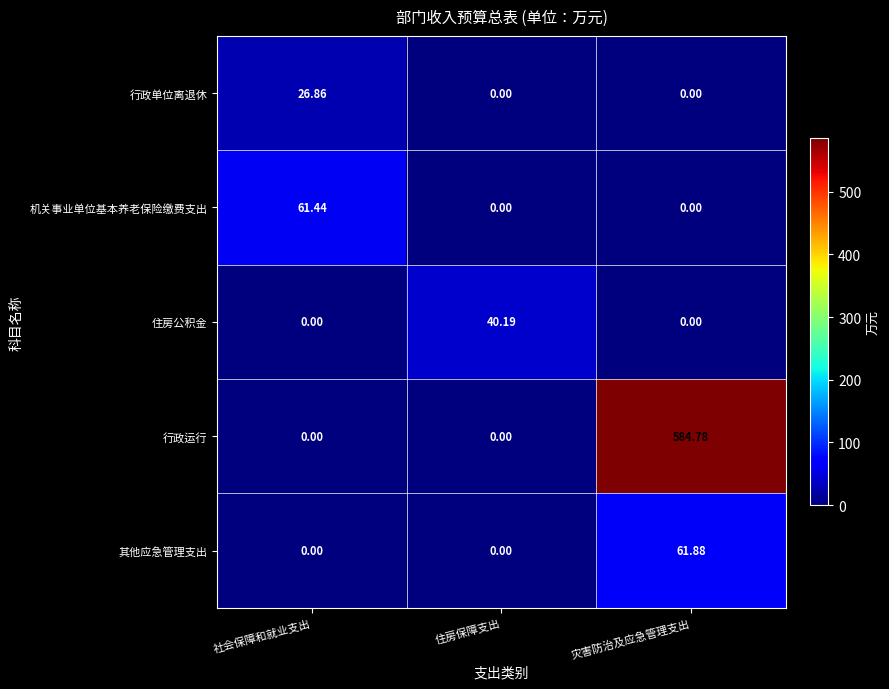

Which series changed the most between 社会保障和就业支出 and 住房保障支出?

机关事业单位基本养老保险缴费支出